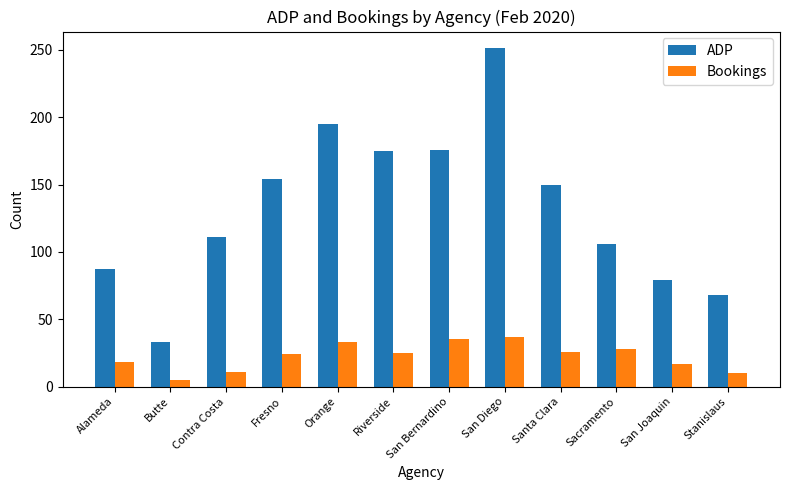

What is the label of the 4th bar from the right?

Santa Clara